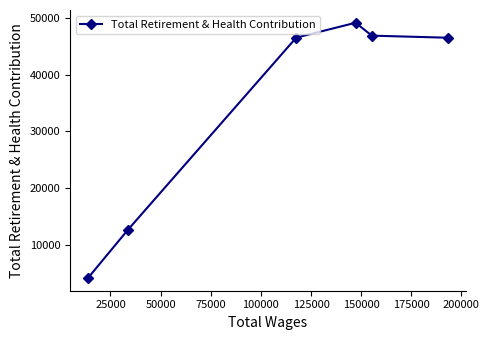

True or false: the data has more than 1 interior local peaks.

False